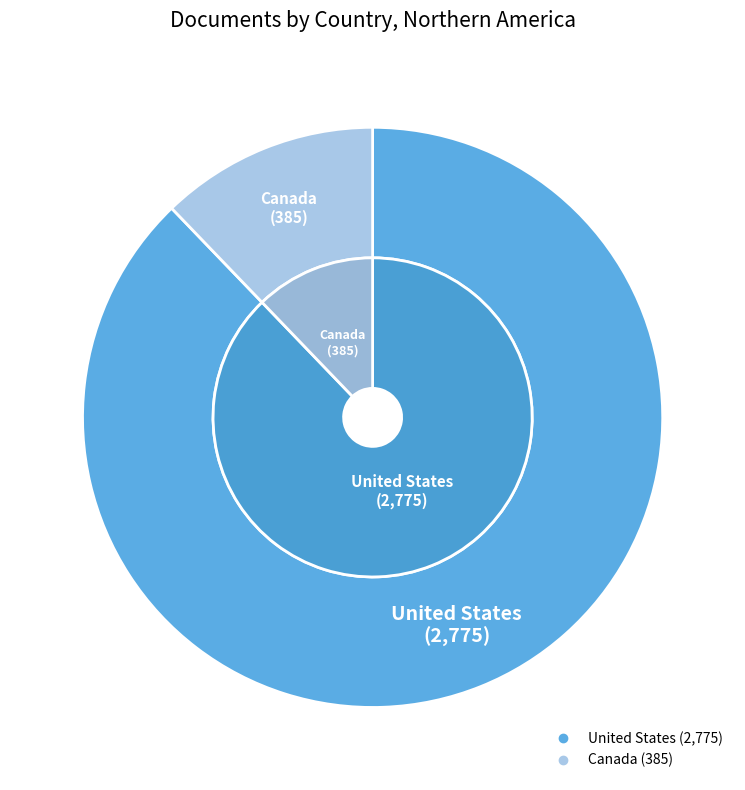

What is the total percentage of Canada and United States?

100.0%